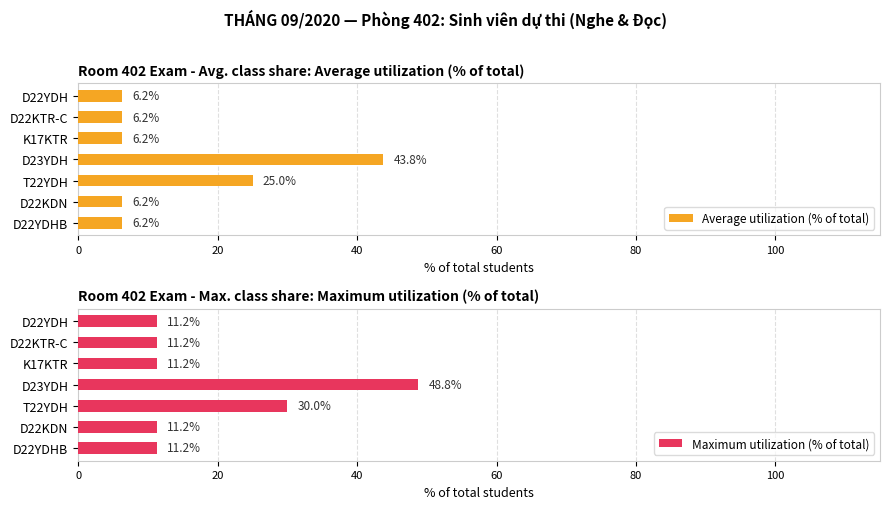

What is the average value of the Maximum utilization (% of total) series?

19.3